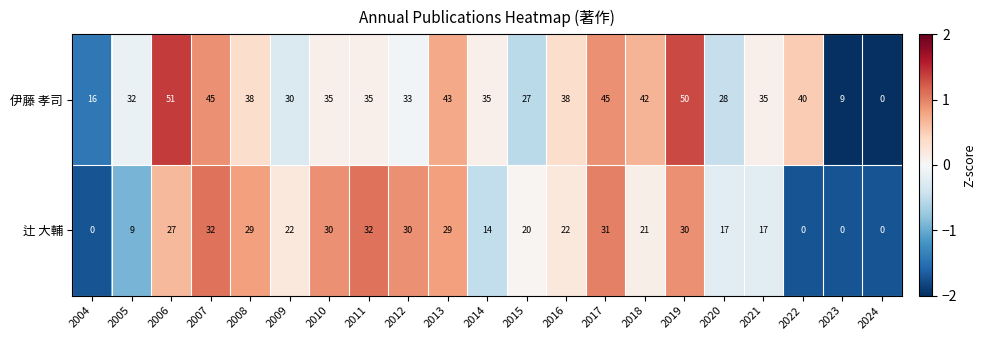

What is the sum of the 辻 大輔 values at 2019 and 2008?

59